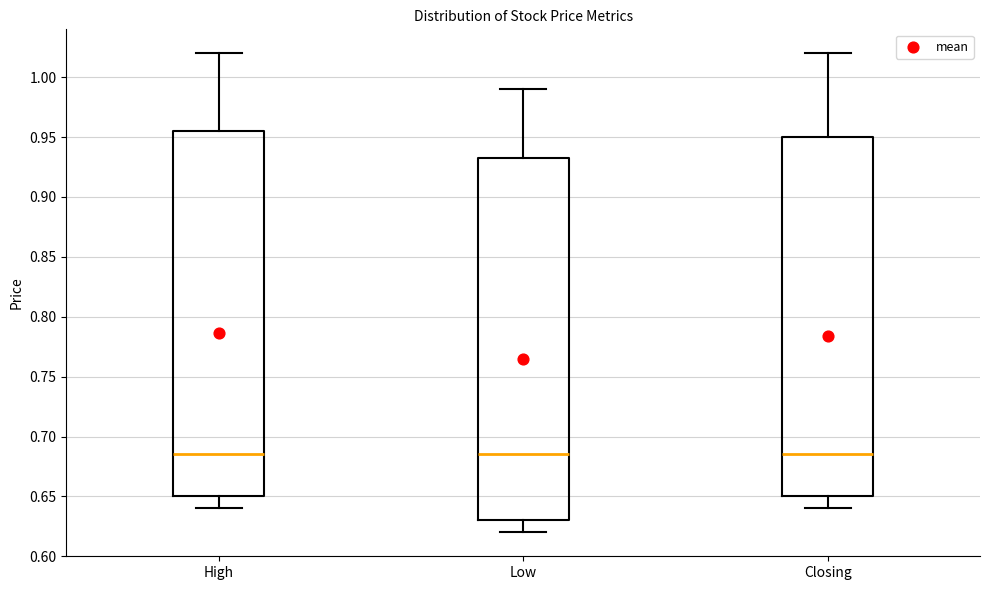

Where does the median line of the box for Closing sit on the y-axis? The values are not printed on the chart, so give them approximately, as read against the axis.

0.685